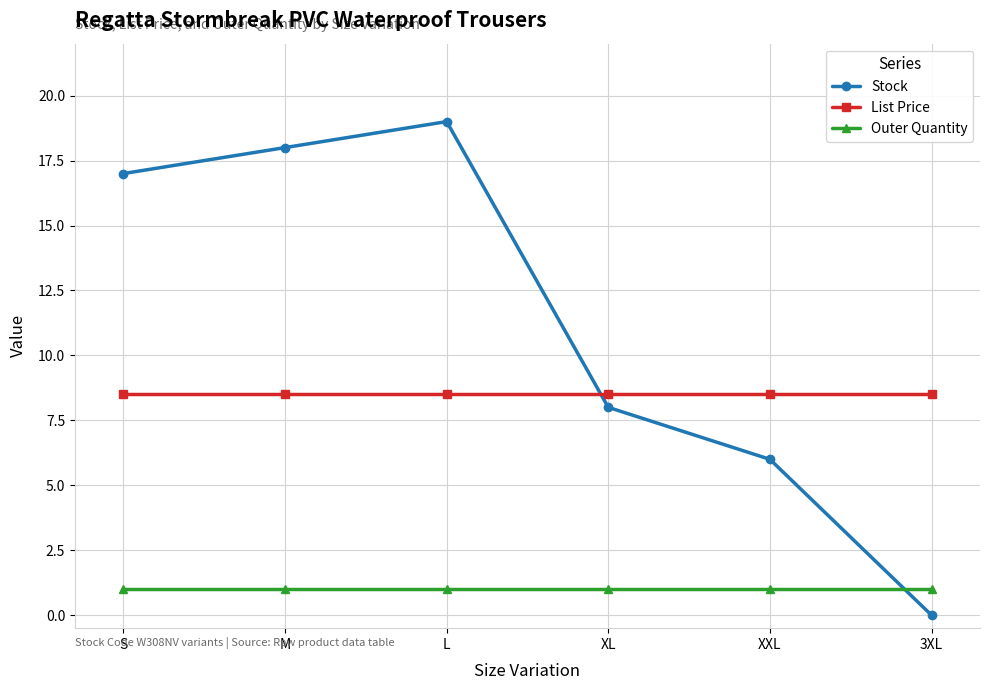

At M, list the series in order from largest to smallest.

Stock, List Price, Outer Quantity